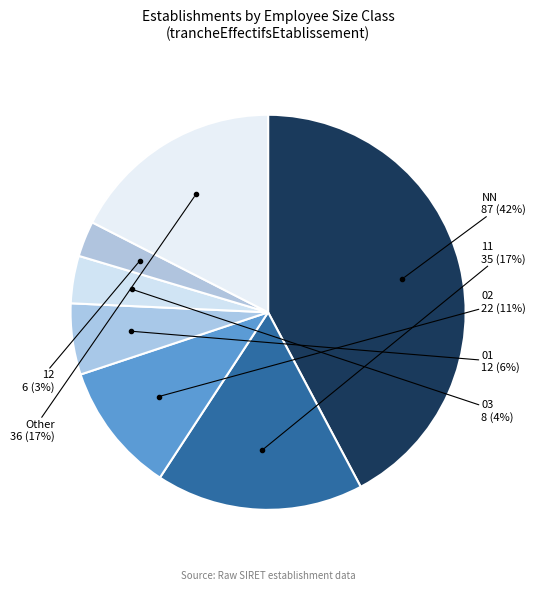

The NN slice represents 13% of the pie. True or false?

False